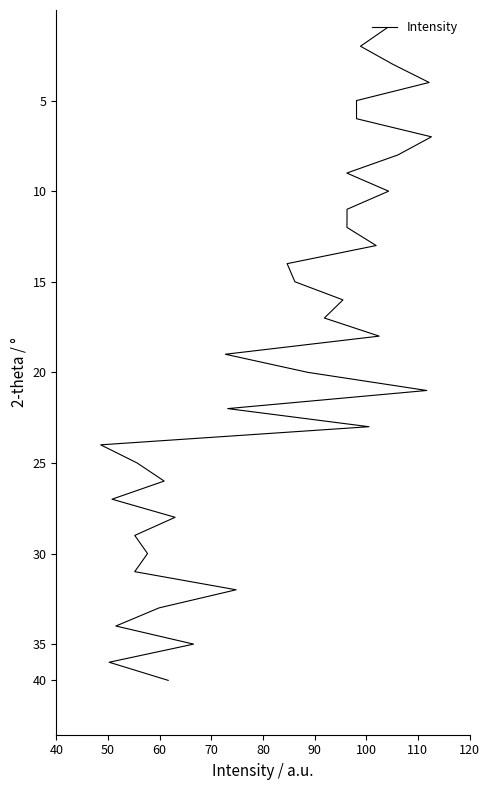

The value at 18 is 7. True or false?

False